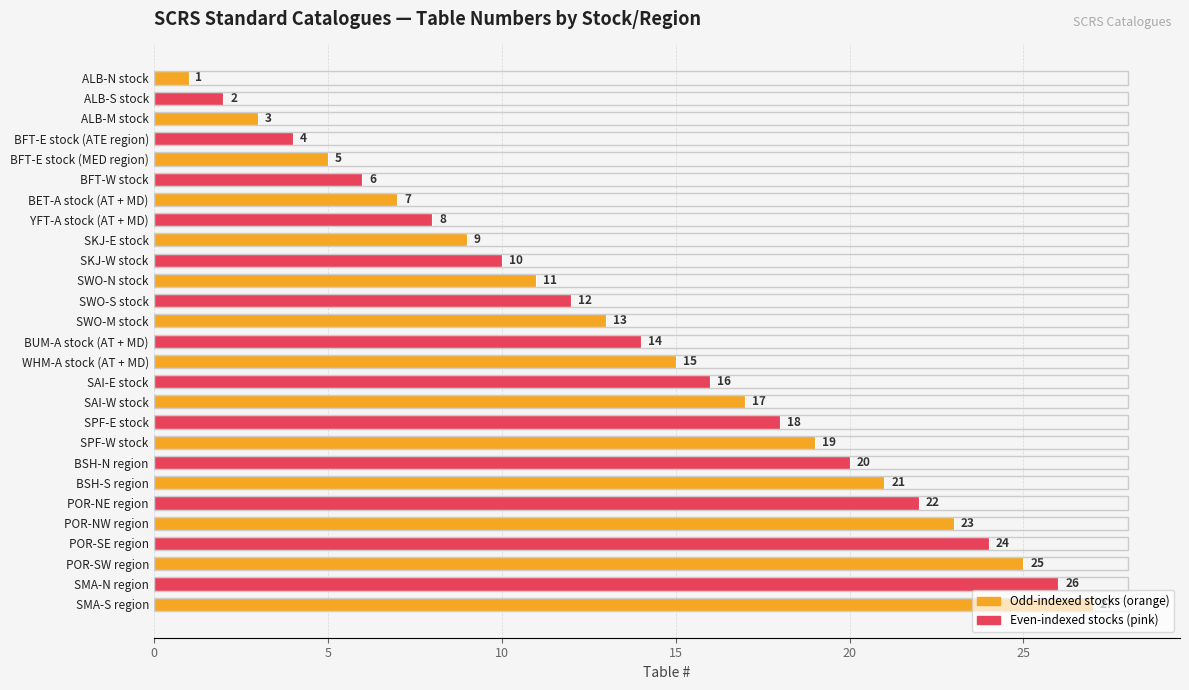

Which has a higher value, BFT-E stock (ATE region) or SMA-N region?

SMA-N region